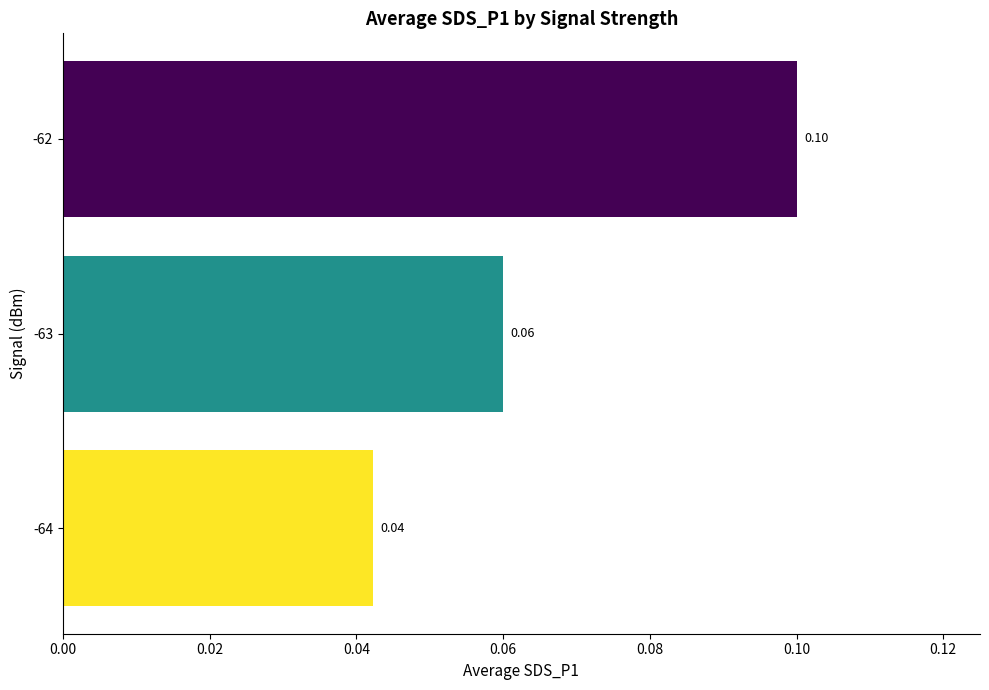

What is the sum of all values?

0.2